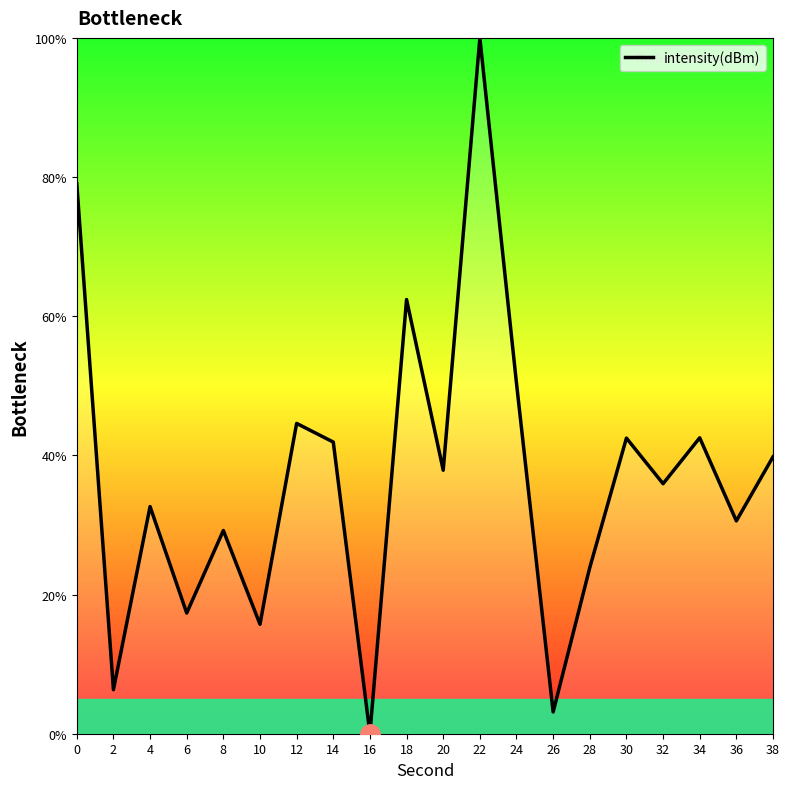

True or false: the data shows 16.8 at 8.

False